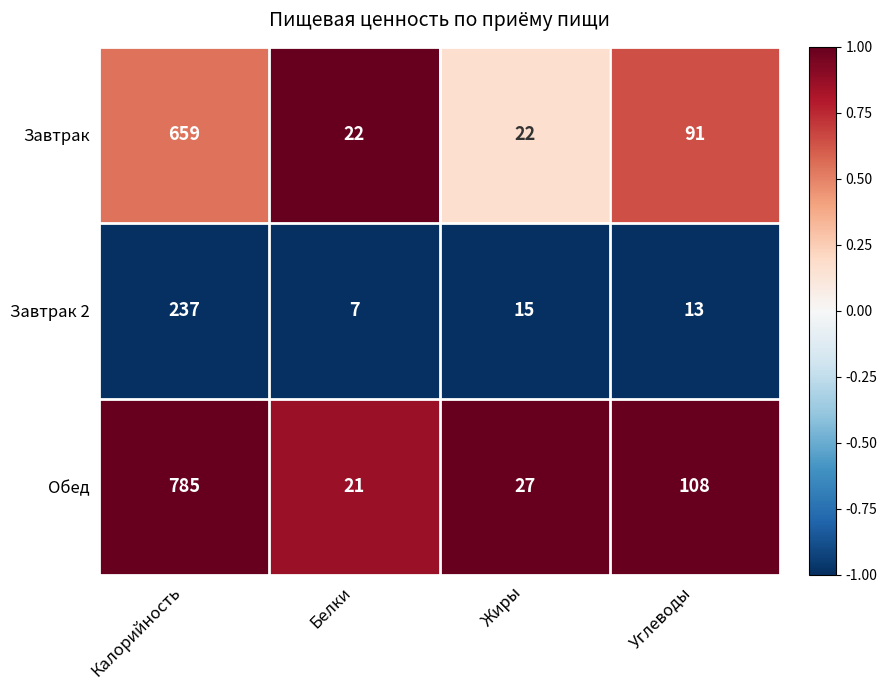

Which category has the lowest value across all series?

Белки